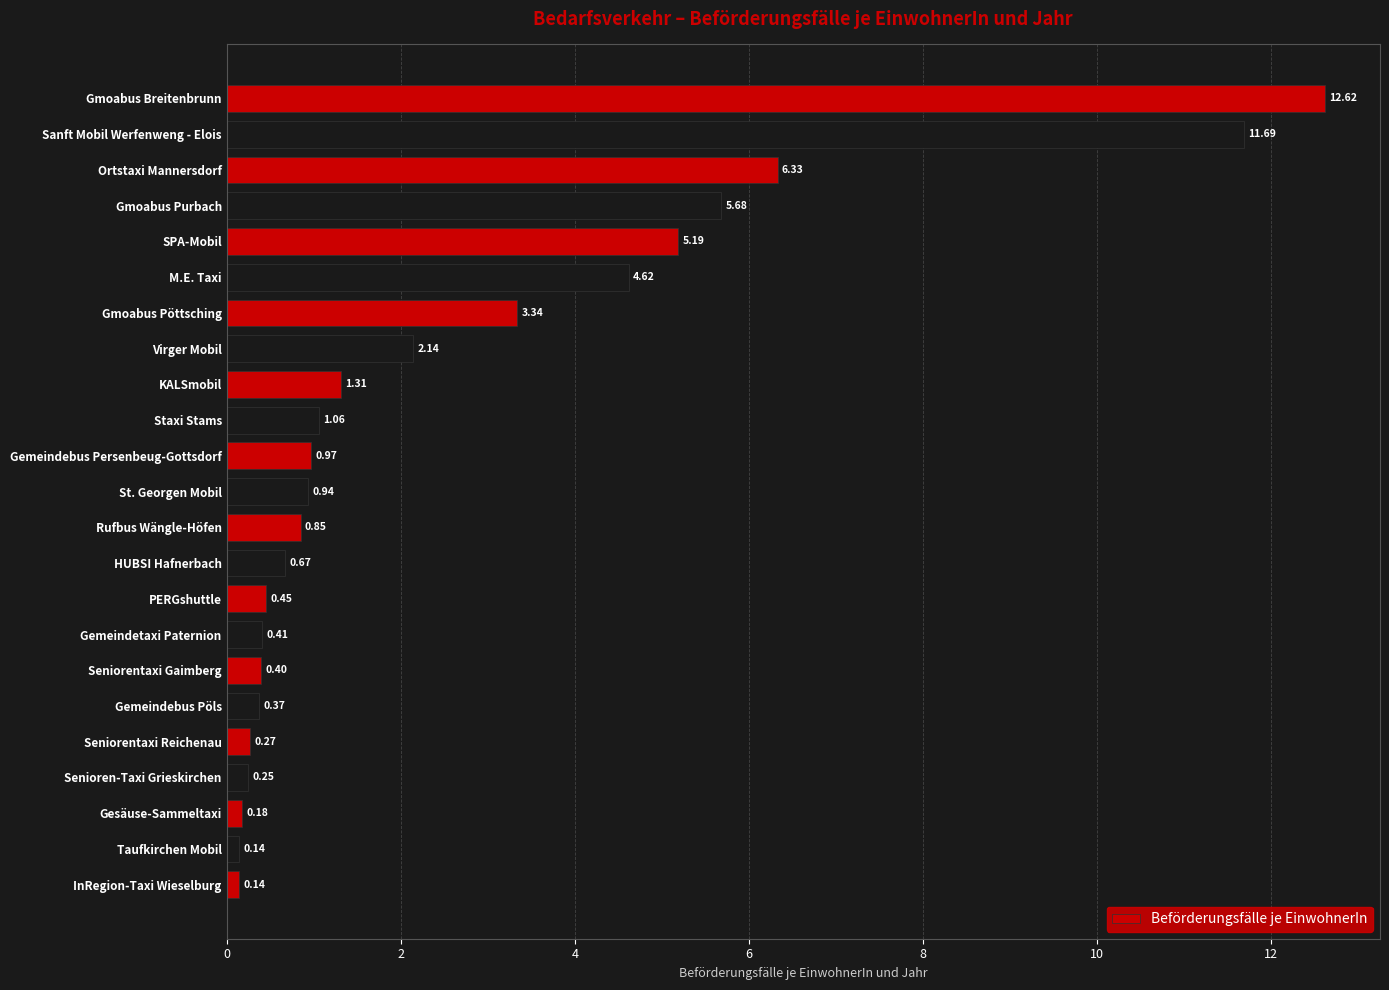

At which category does the chart reach its peak across all series?

Gmoabus Breitenbrunn